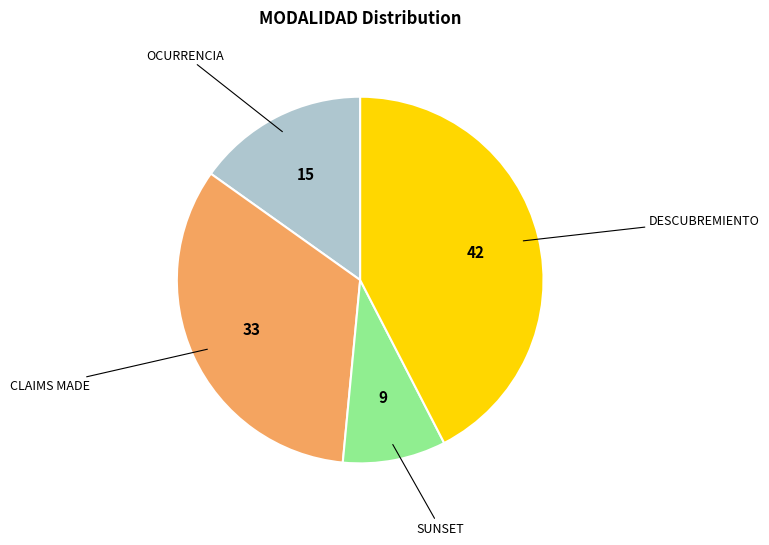

True or false: DESCUBREMIENTO accounts for 42% of the total.

True